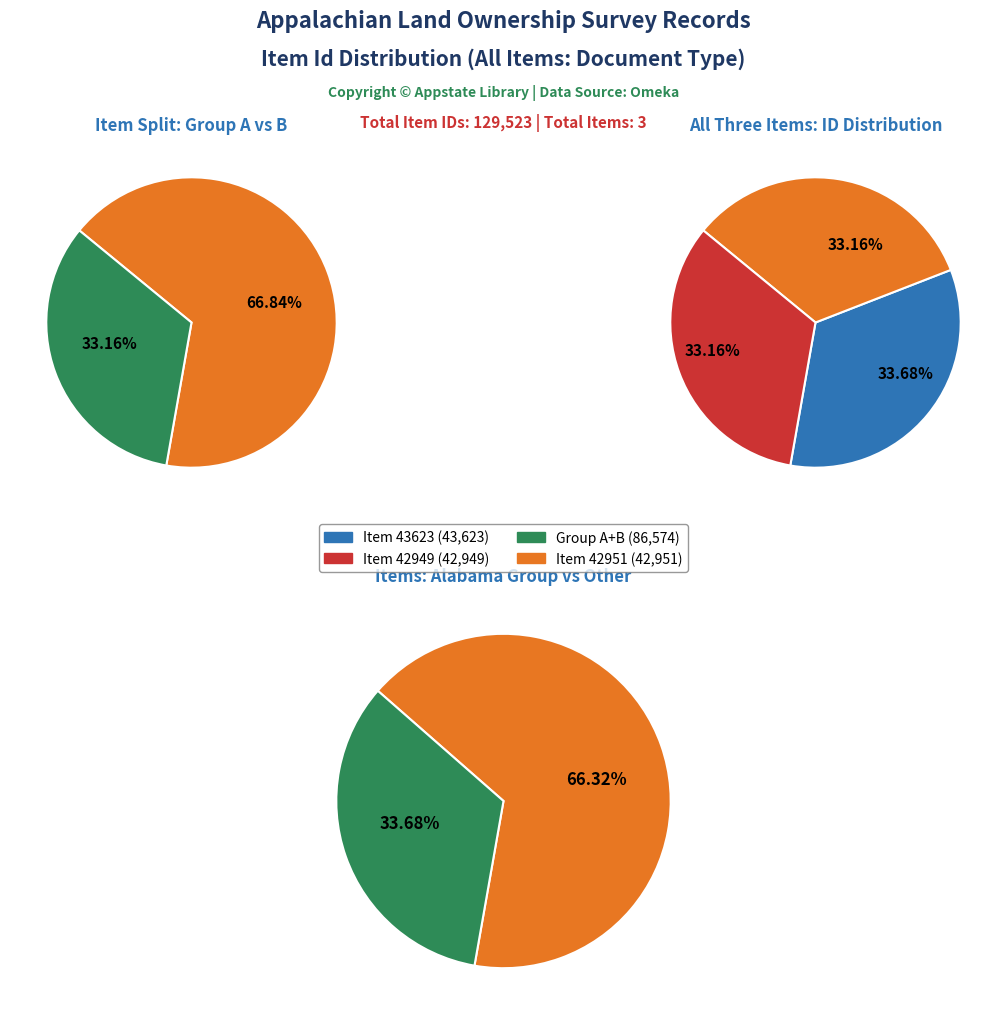

To the nearest percent, what portion does Item 42949 represent?

33%